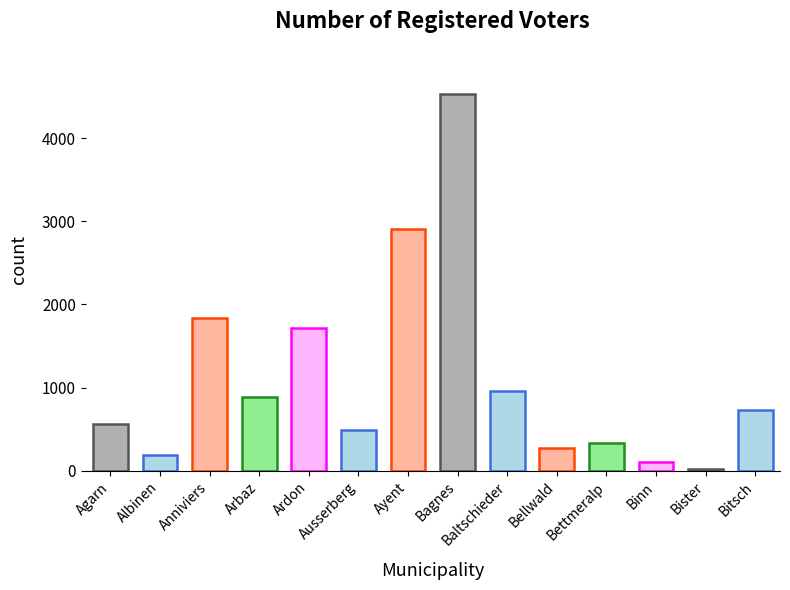

What value does the data have at Albinen, to the nearest 100?

200